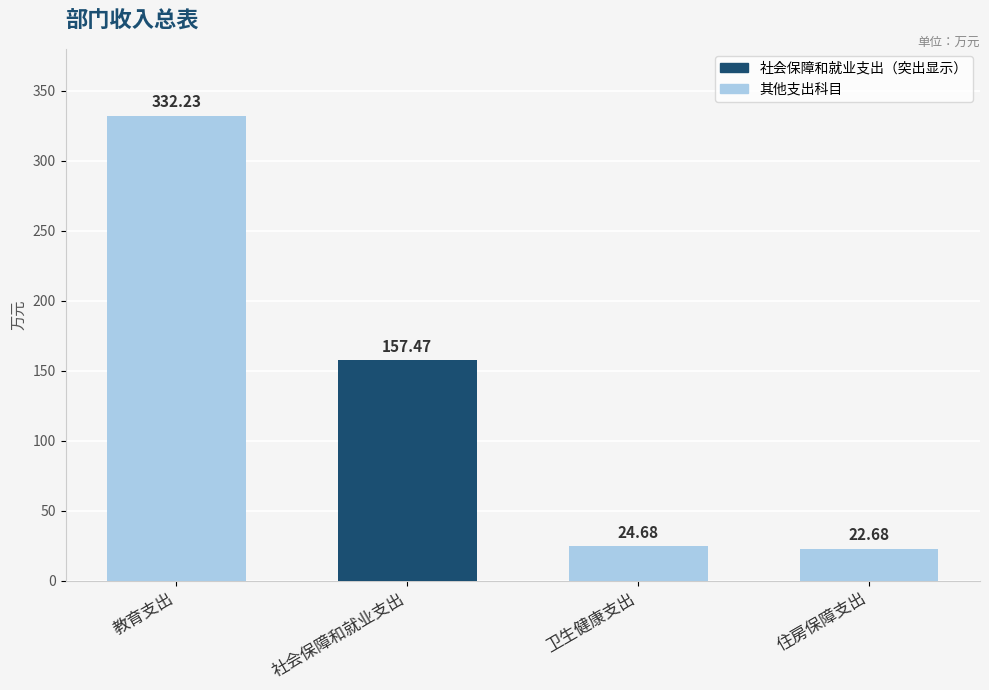

Where is the data nearest to the value 177?

社会保障和就业支出